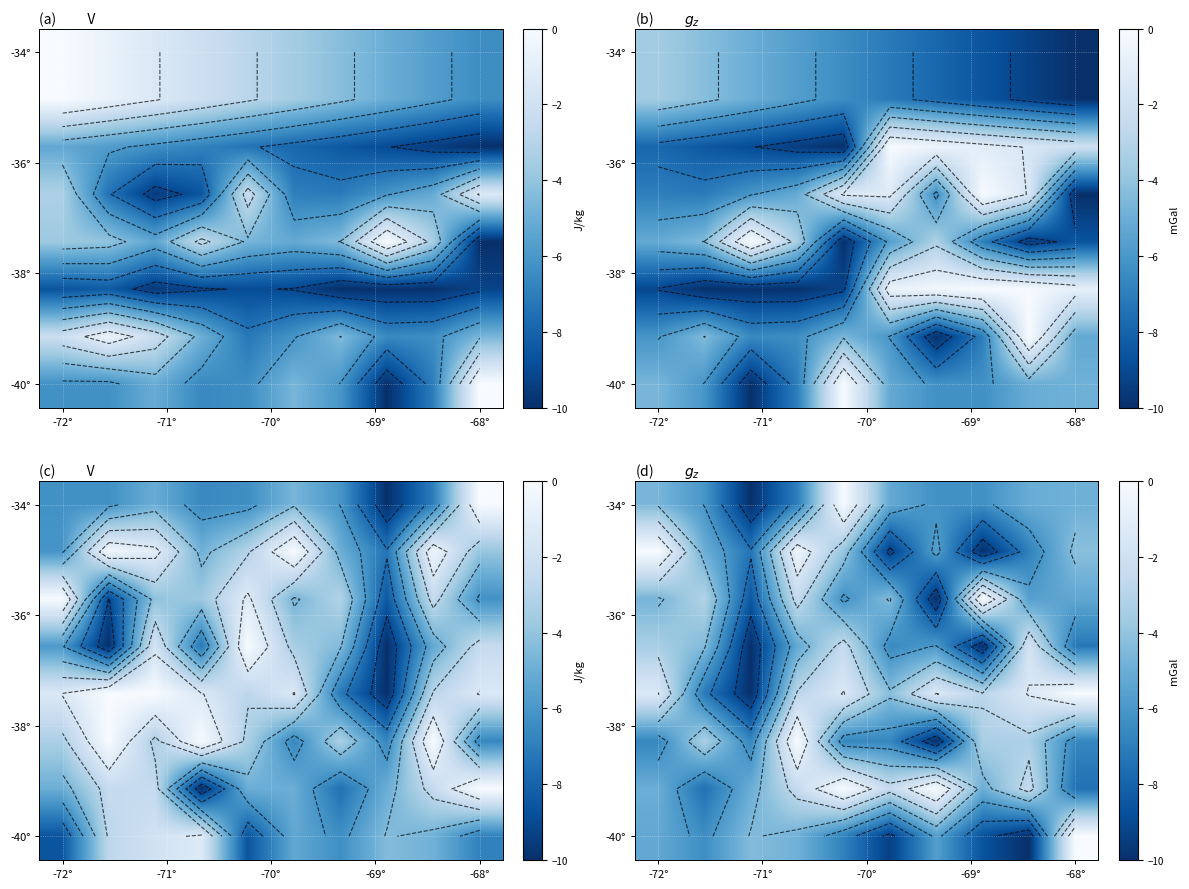

How many series are shown in this chart?

8